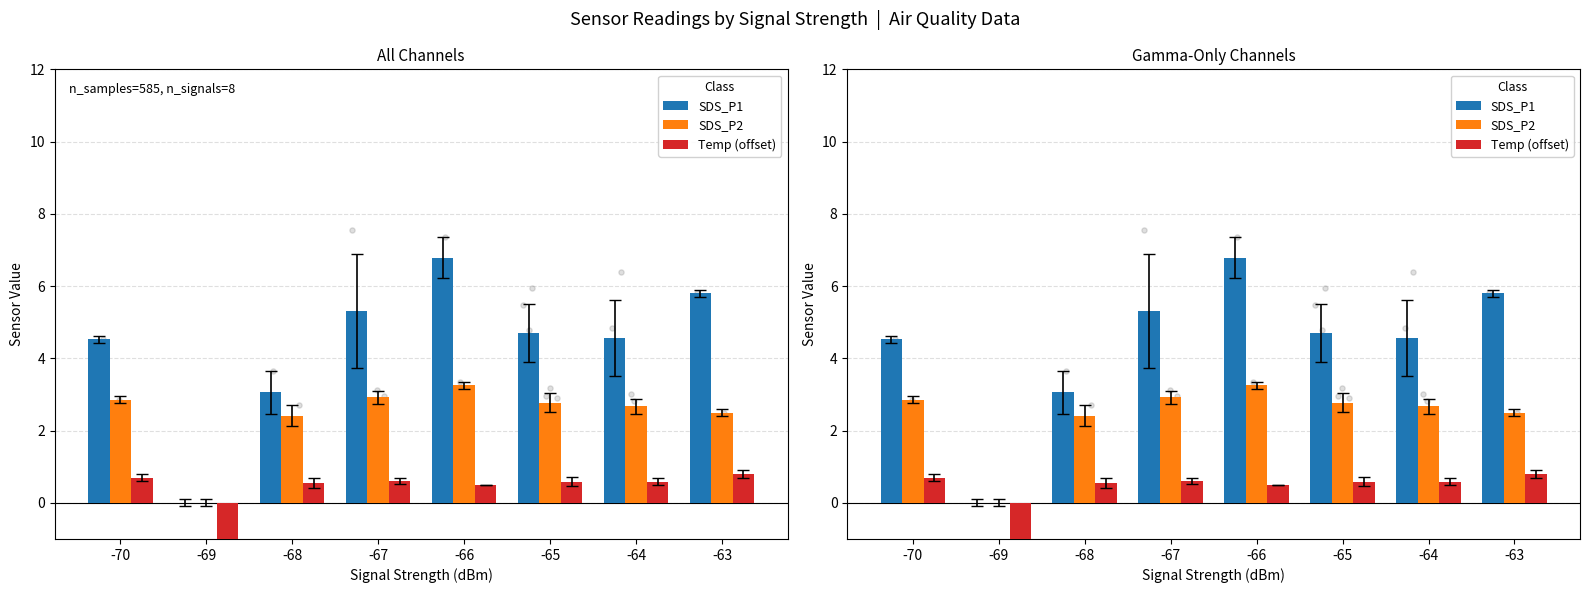

At how many categories does at least one series exceed -4?

8